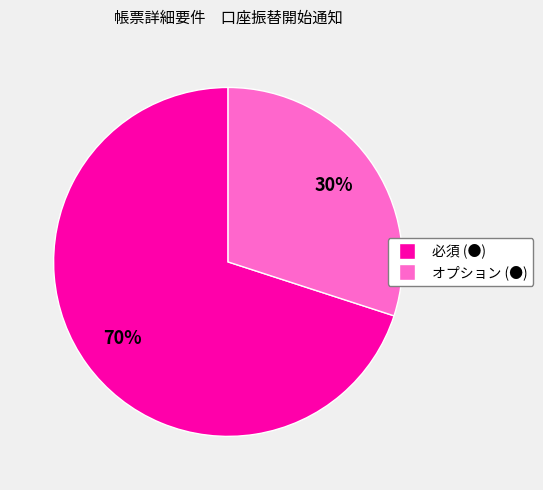

Combined, do 必須 (●) and オプション (●) account for over 50%?

Yes